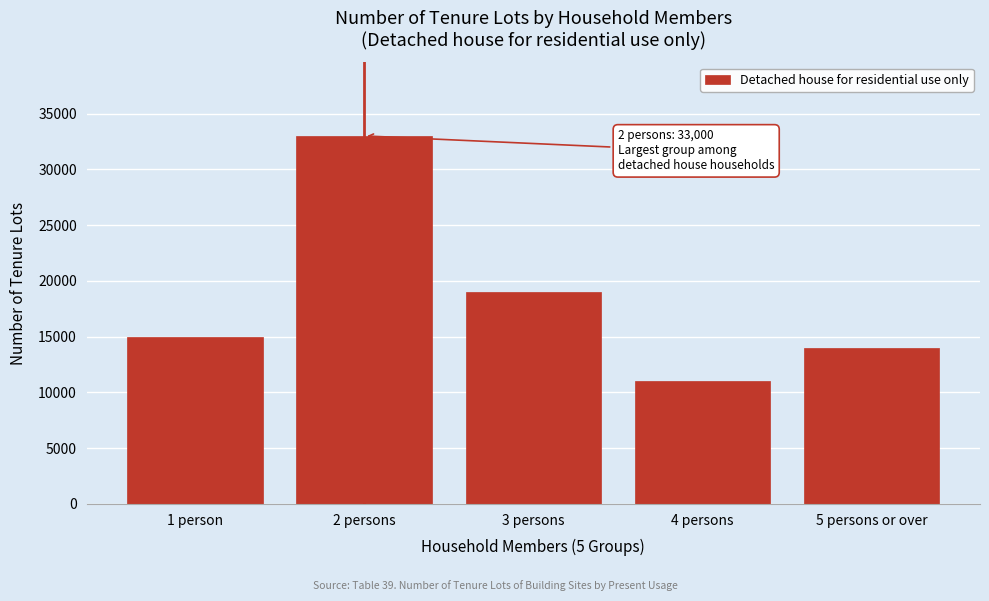

Reading left to right, transcribe all the data shown in this chart.

1 person=15000	2 persons=33000	3 persons=19000	4 persons=11000	5 persons or over=14000